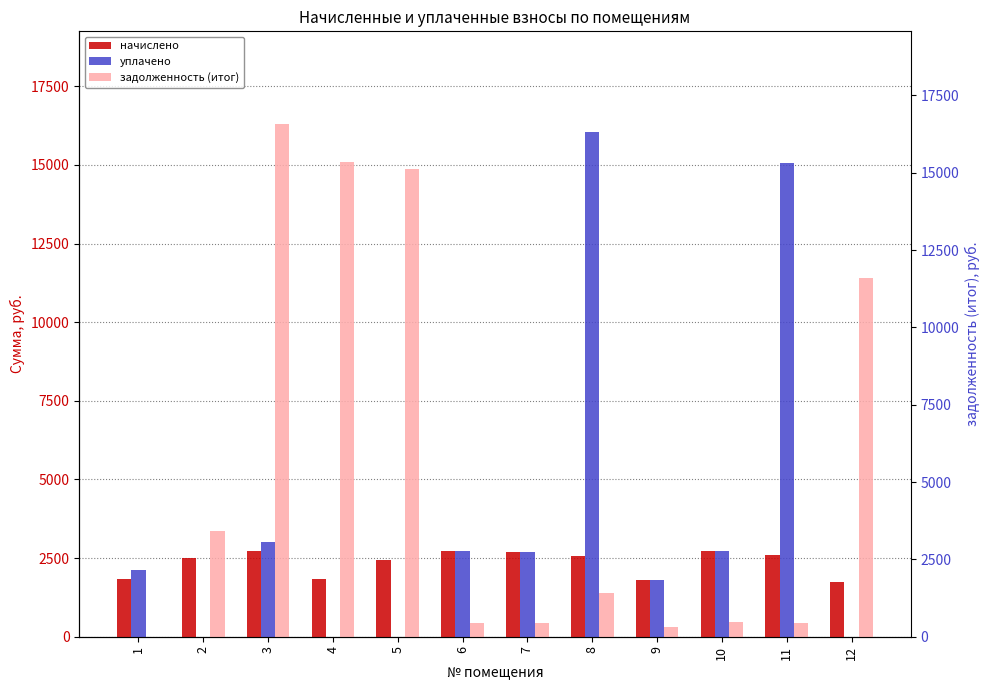

What is the value of the задолженность (итог) bar at the 10th from the left?

454.3